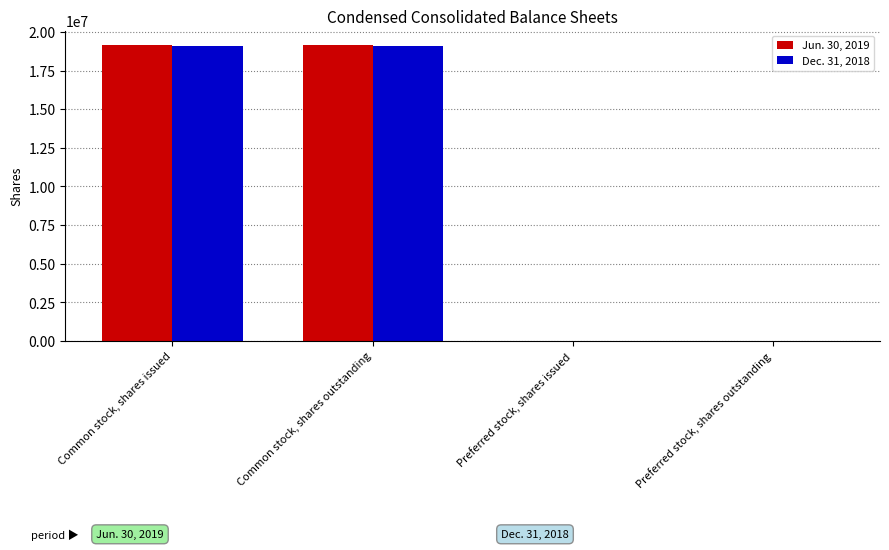

Which series has the largest range (max minus min)?

Jun. 30, 2019